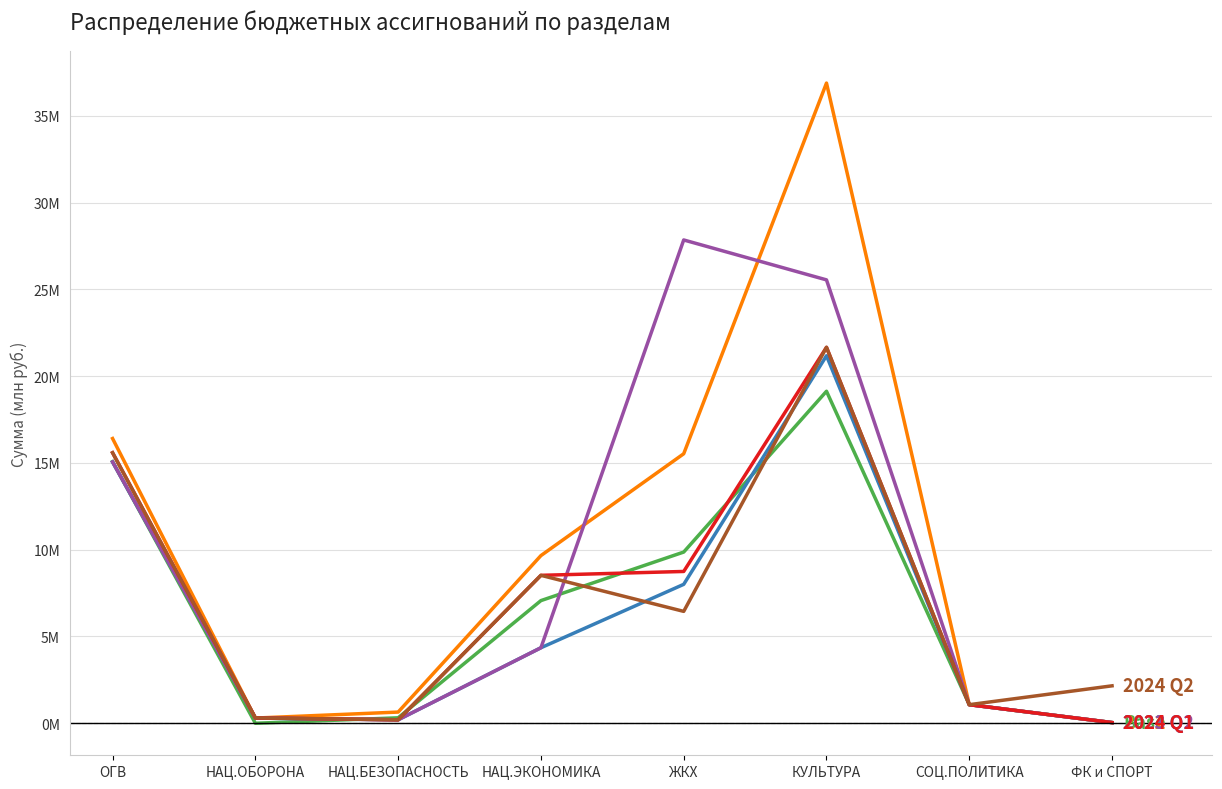

Count the number of data series in this chart.

6